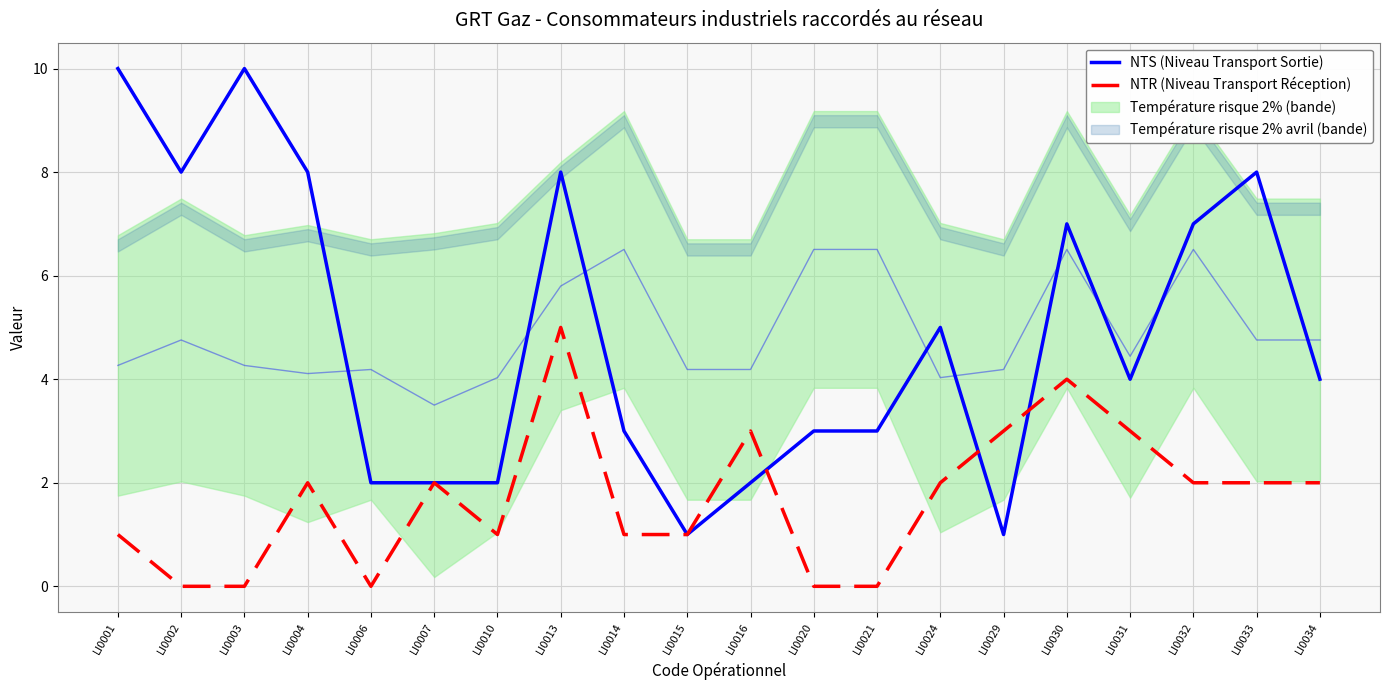

Is the value of NTS (Niveau Transport Sortie) at LI0016 greater than the value of NTR (Niveau Transport Réception) at LI0032?

No